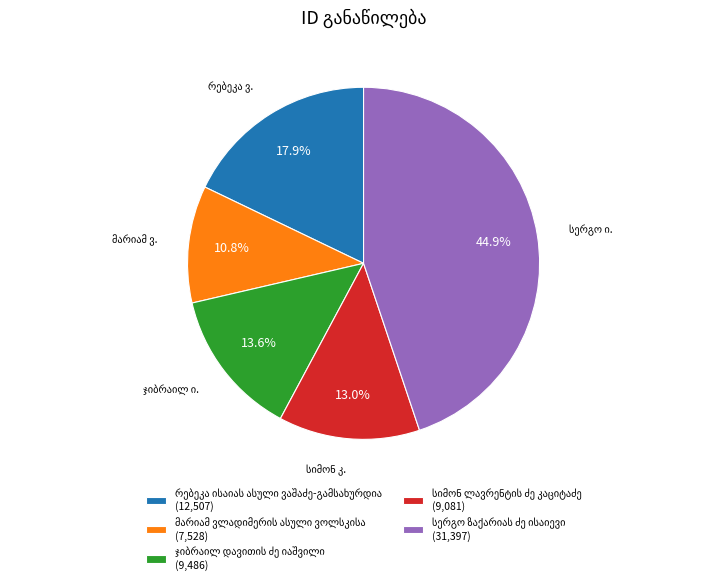

Is there any slice that represents more than half of the pie?

No